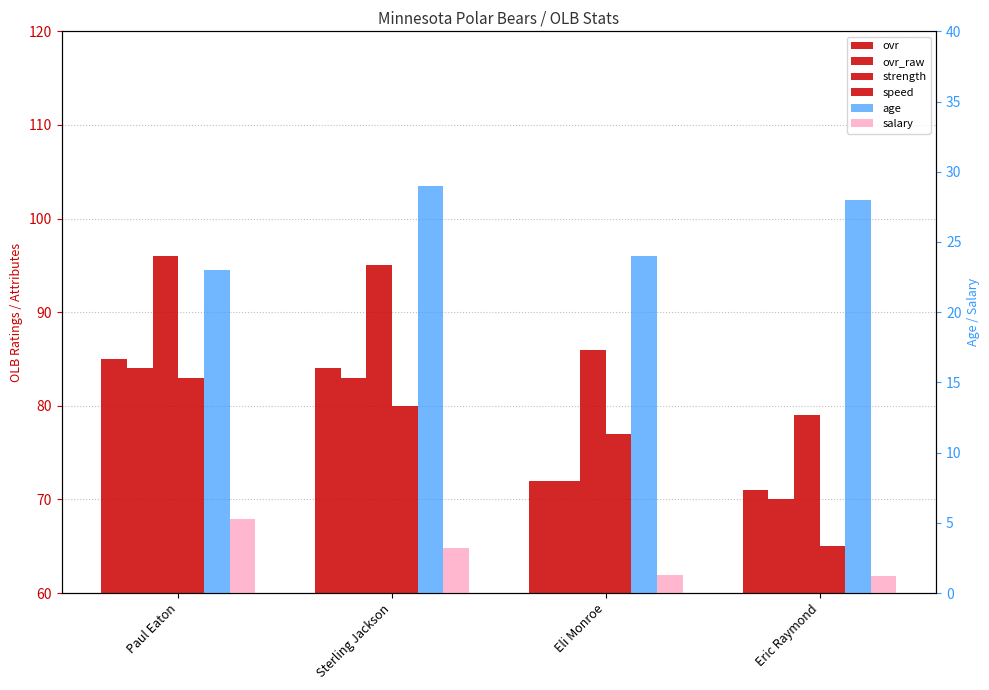

What is the maximum value for salary?

5.3